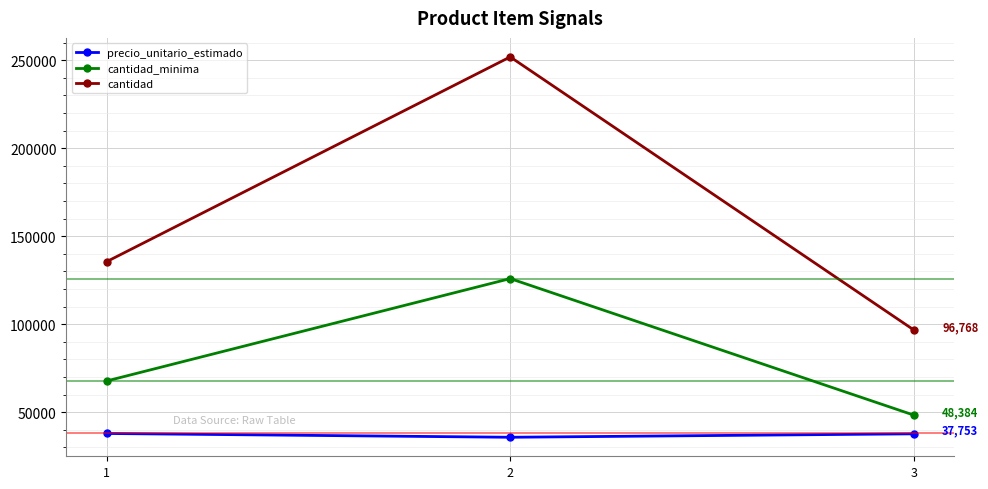

List the labels in order of cantidad value, largest first.

2, 1, 3